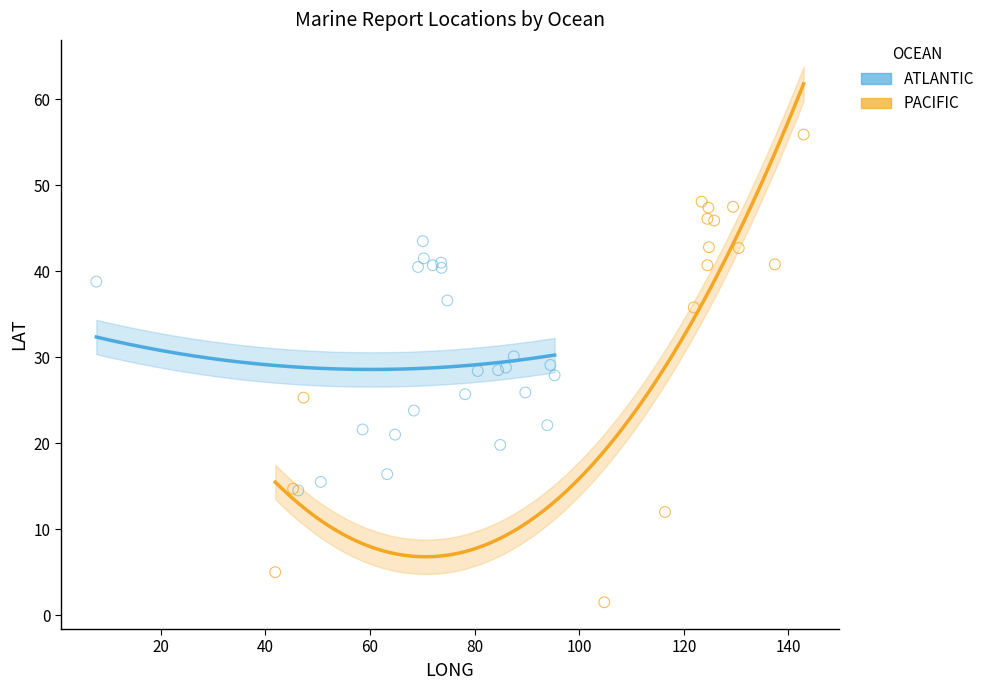

Which series contains the lowest Y value?

PACIFIC